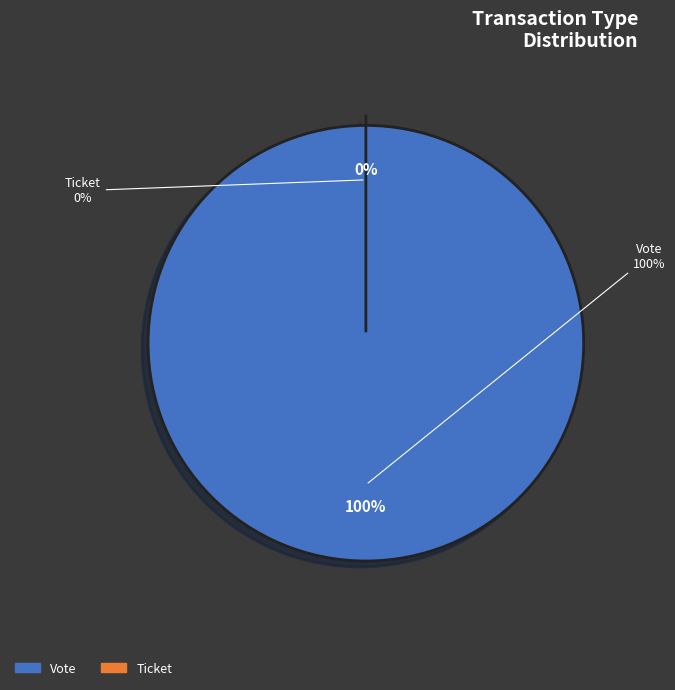

Which slice is the largest?

Vote